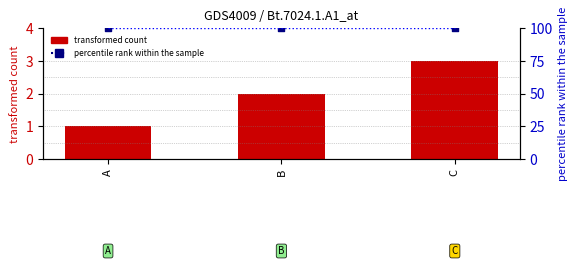

Which series has the widest spread of Y values?

transformed count